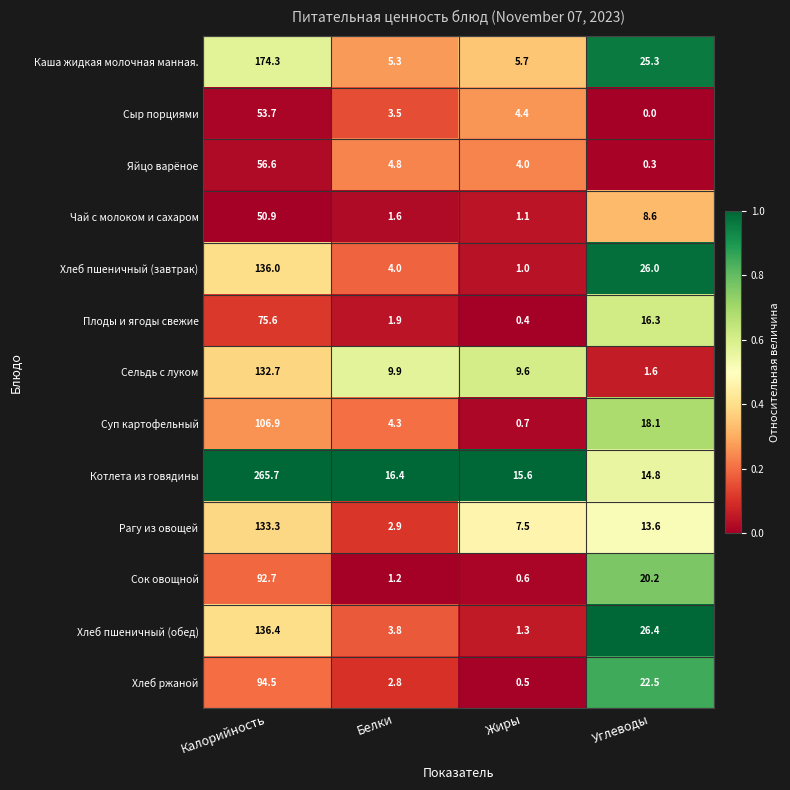

How many data points in Хлеб ржаной are less than 22?

2